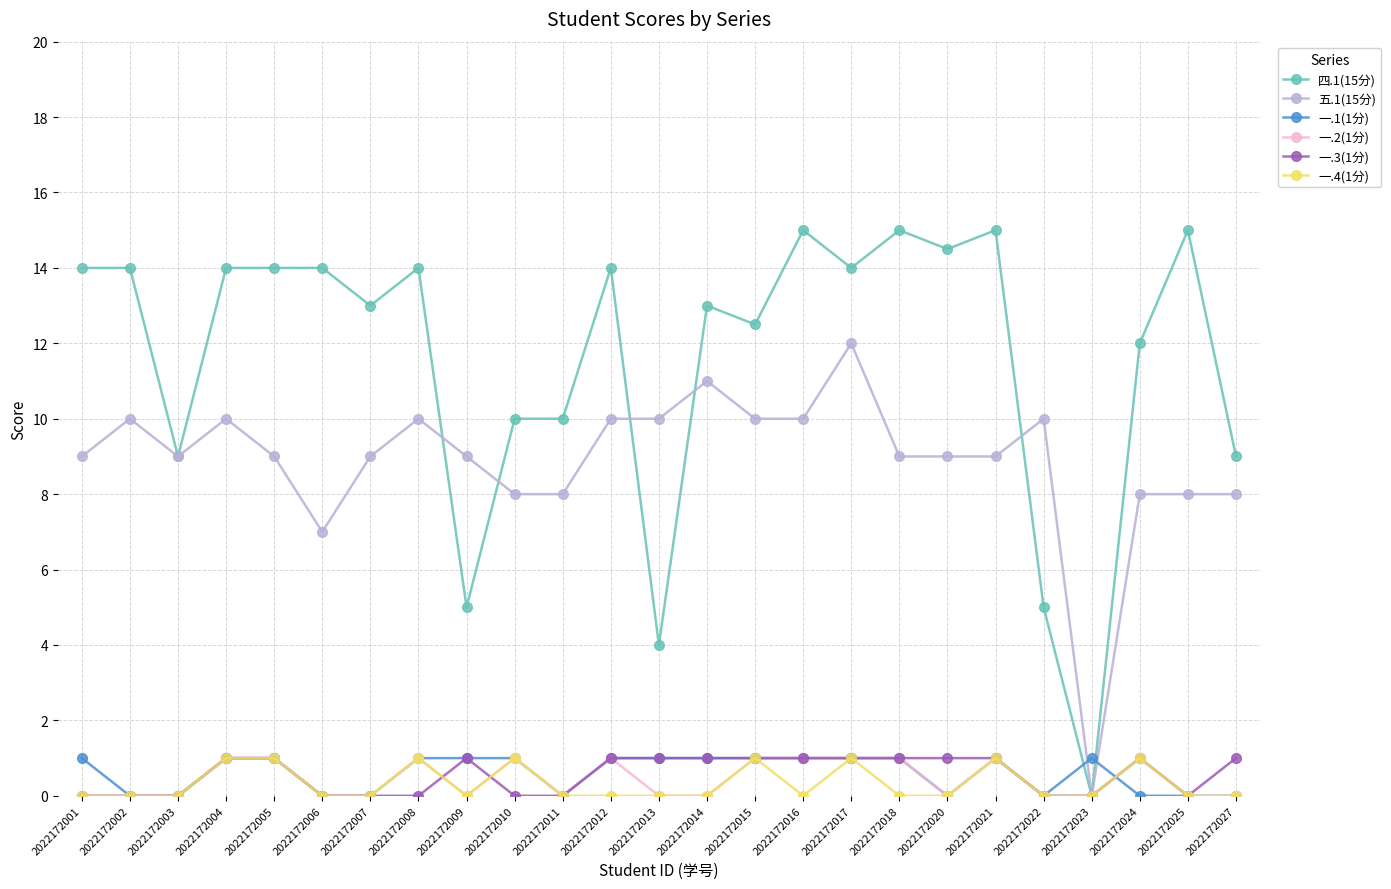

Which series has the largest total across all categories?

四.1(15分)